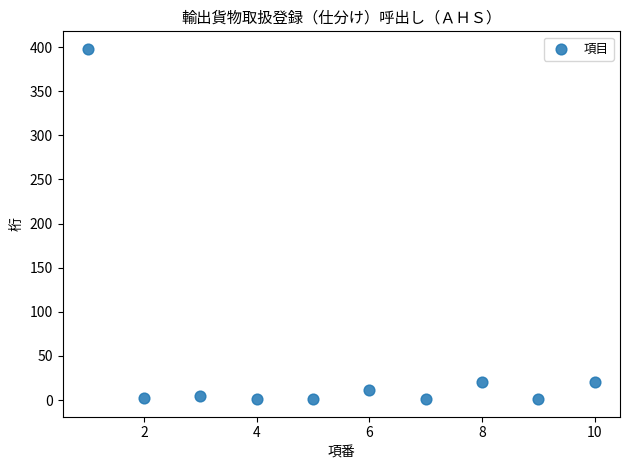

What is the range of X values (max minus min)?

9